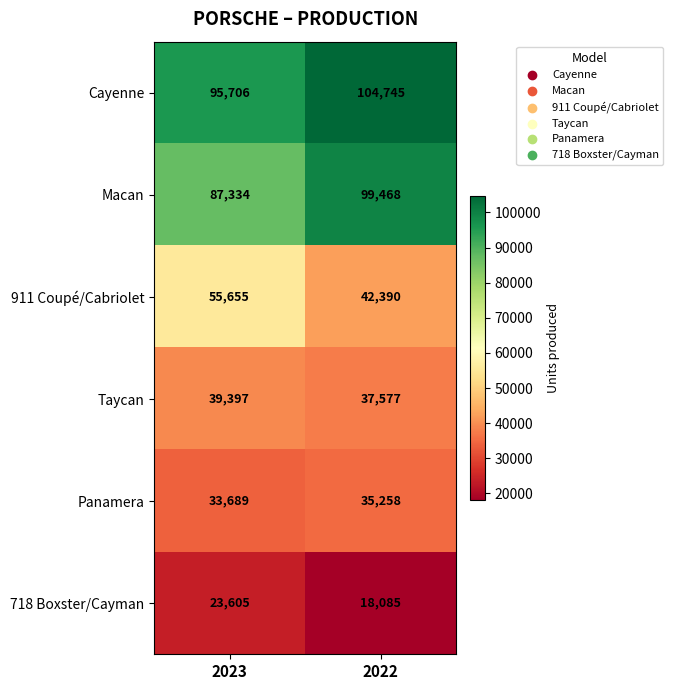

Reading right to left, what are all the values shown in this chart?

Cayenne: 2022=104745	2023=95706
Macan: 2022=99468	2023=87334
911 Coupé/Cabriolet: 2022=42390	2023=55655
Taycan: 2022=37577	2023=39397
Panamera: 2022=35258	2023=33689
718 Boxster/Cayman: 2022=18085	2023=23605